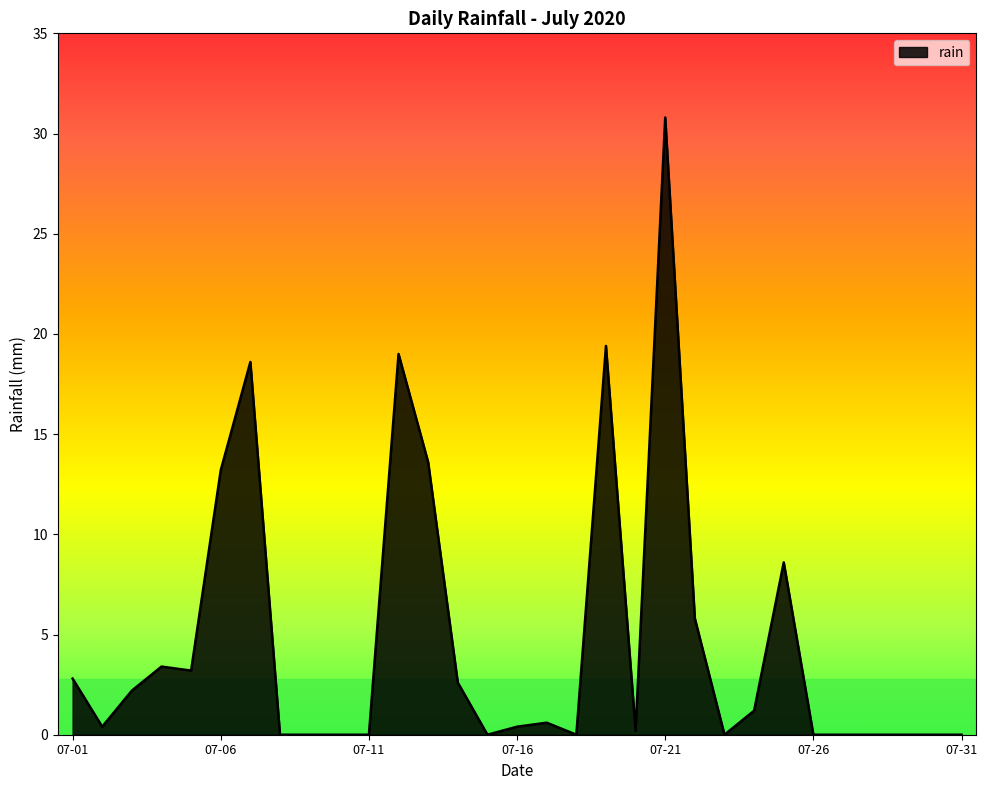

What is the difference between the maximum and minimum values?

30.8